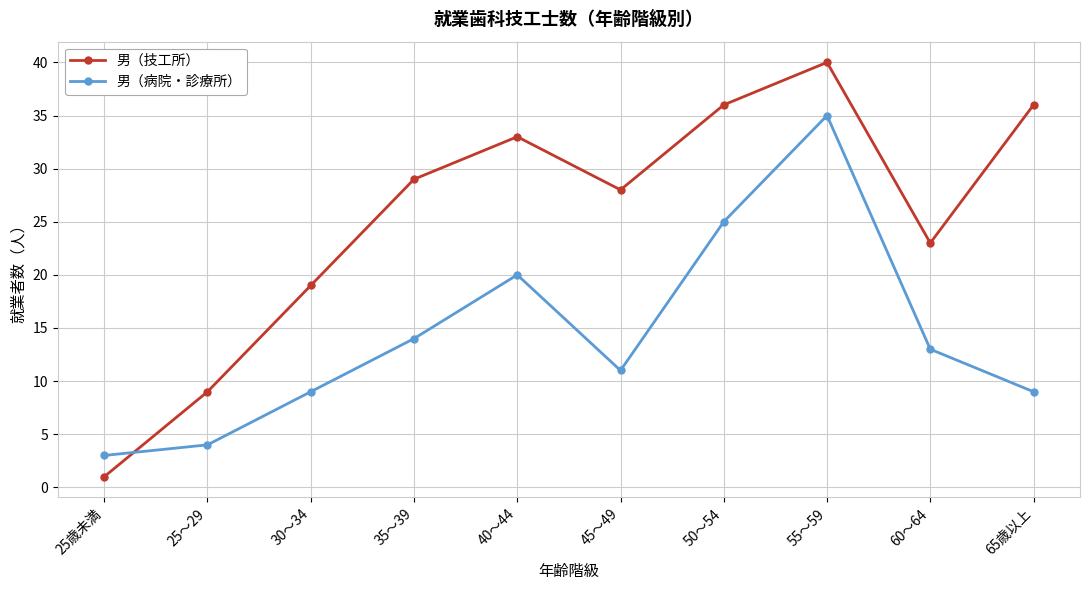

What is the average value of the 男（病院・診療所） series?

14